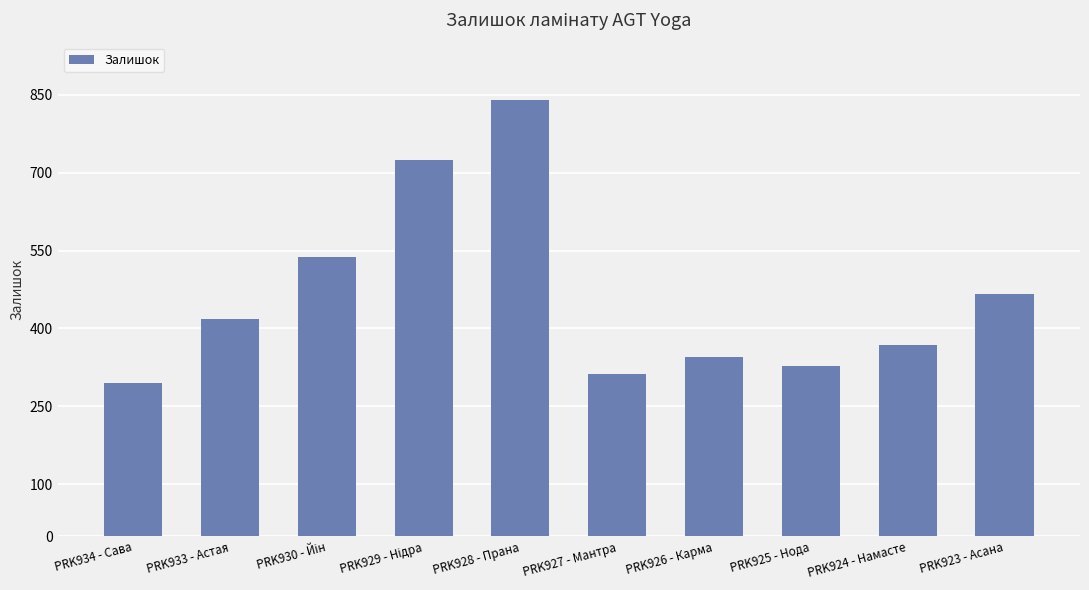

Which category has the highest value across all series?

PRK928 - Прана